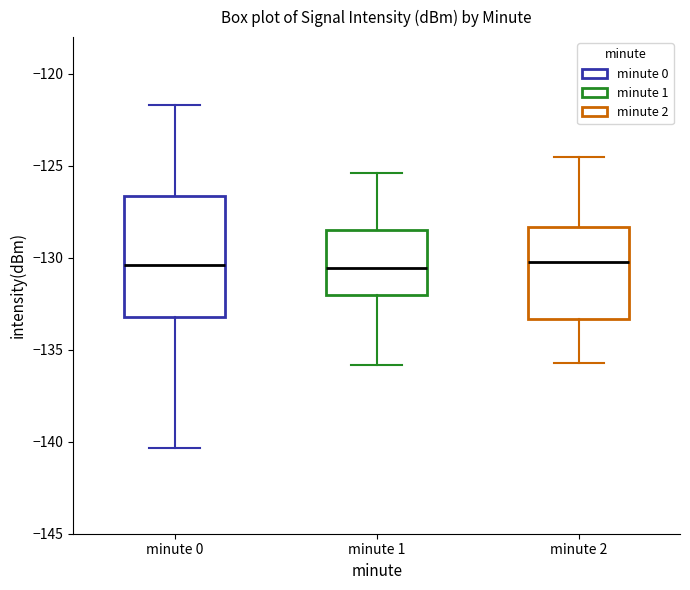

Reading left to right, transcribe this box plot: for each box, give where its median line is, the range the box spans, and where its two whiskers end, as read against the y-axis. The values are not printed on the chart, so give them approximately, as read against the axis.

minute 0: median -130.5, box -133.0 to -126.5, whiskers -140.5 to -121.5
minute 1: median -130.5, box -132.0 to -128.5, whiskers -136.0 to -125.5
minute 2: median -130.0, box -133.5 to -128.5, whiskers -135.5 to -124.5